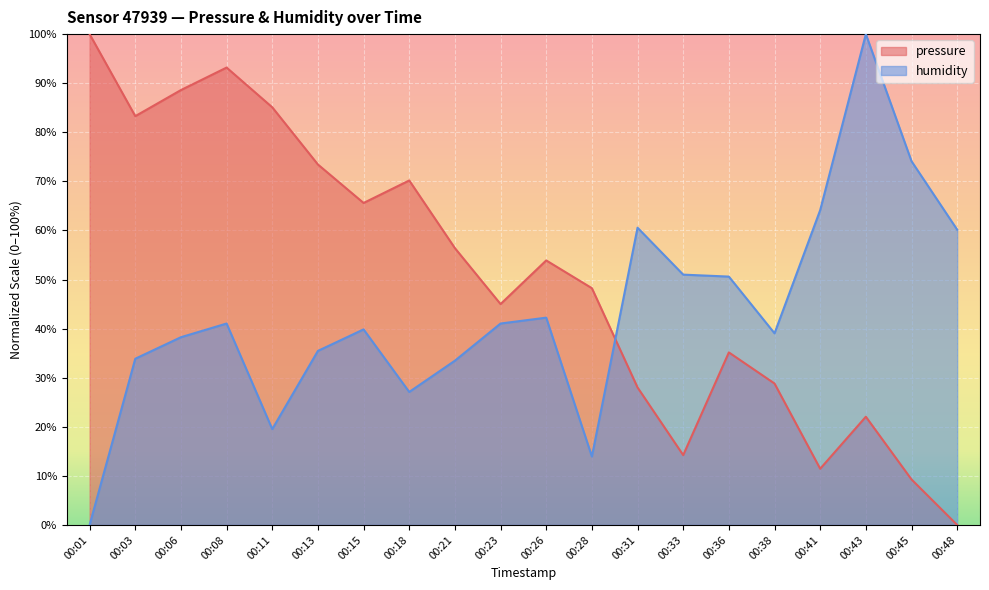

What is the difference between the second highest and second lowest values in the humidity series?

60.2